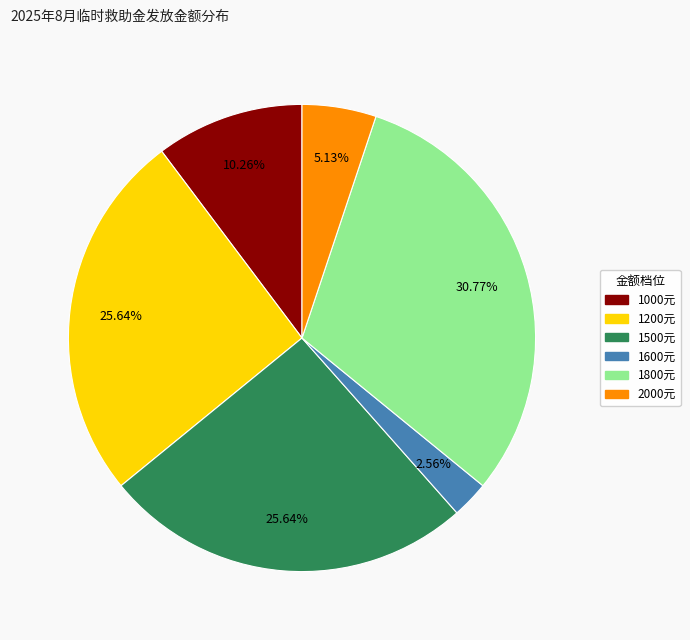

Is there any slice that represents more than half of the pie?

No